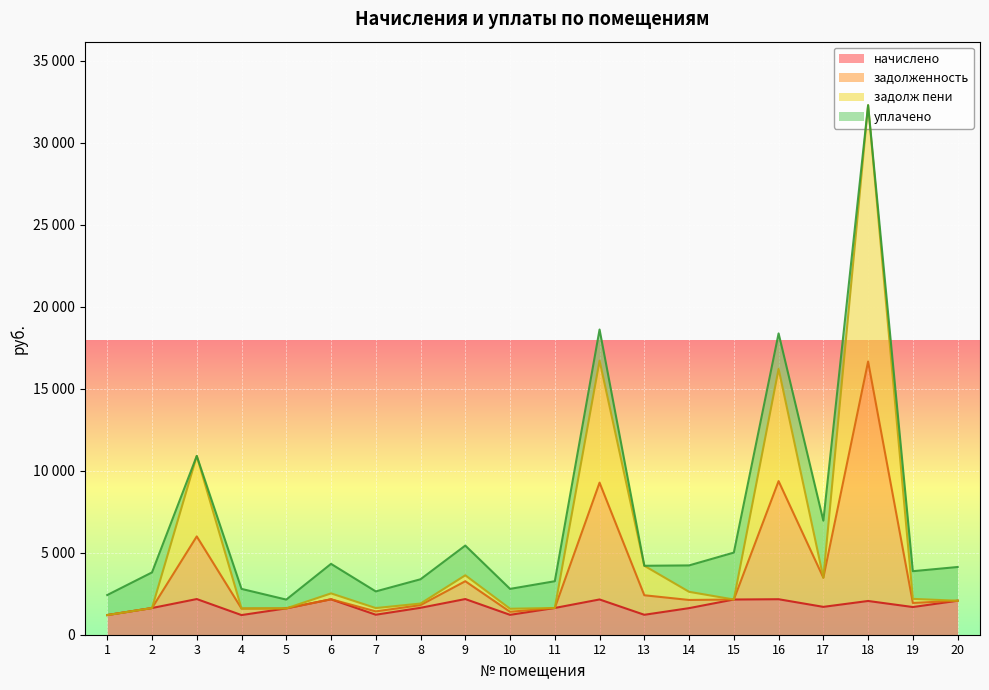

What is the smallest value displayed?

1197.0